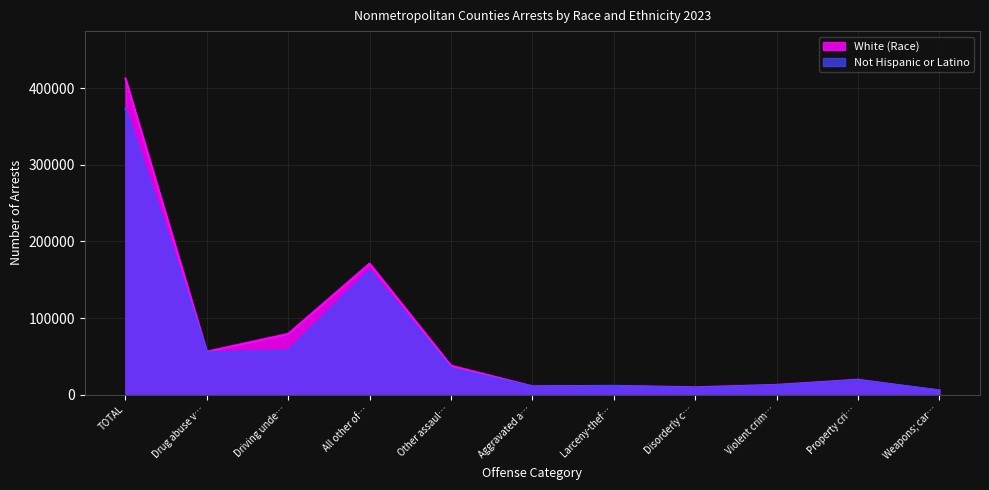

Between Other assaul… and Aggravated a…, which series saw the biggest shift?

White (Race)